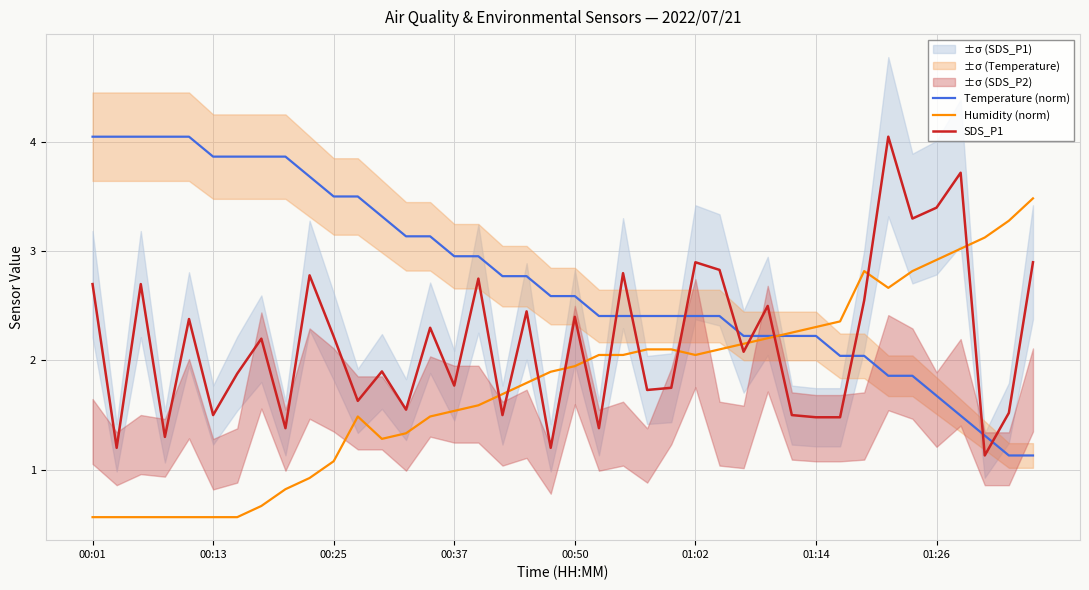

List the series in order of their peak value, lowest first.

Humidity (norm), Temperature (norm), SDS_P1